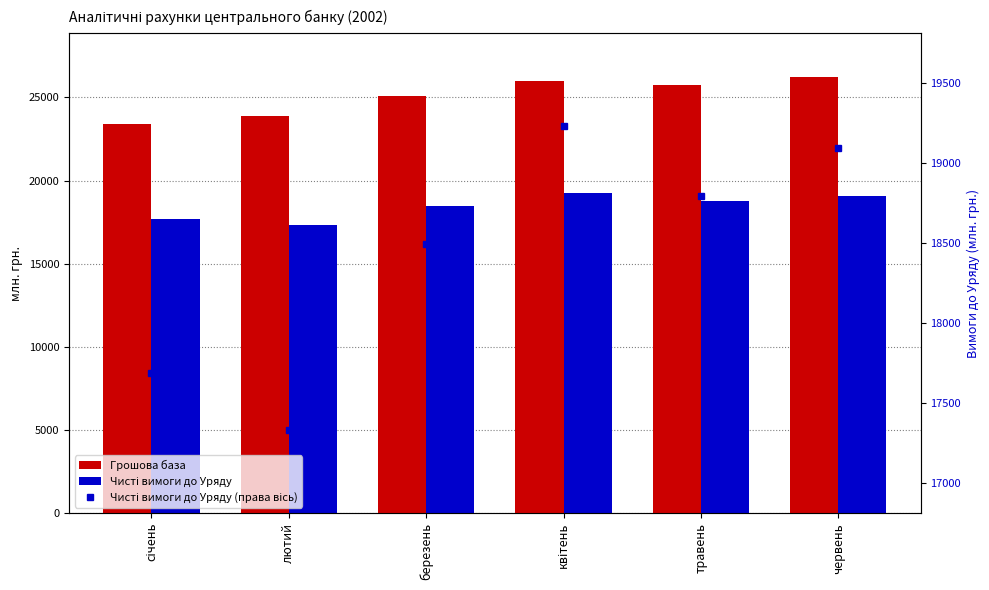

Which series changed the most between січень and лютий?

Грошова база